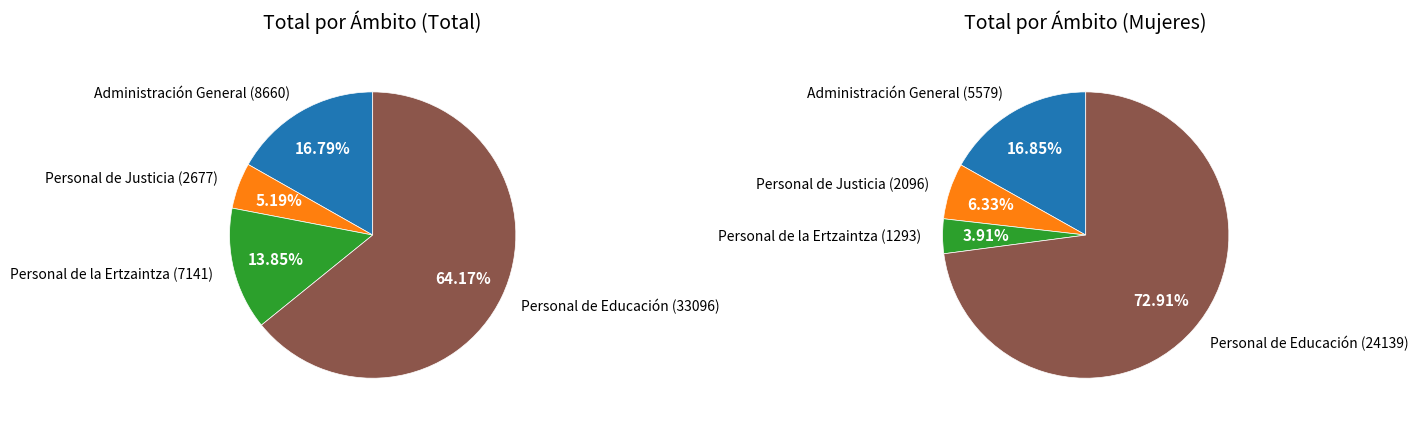

Which slice represents more than half of the pie?

Personal de Educación